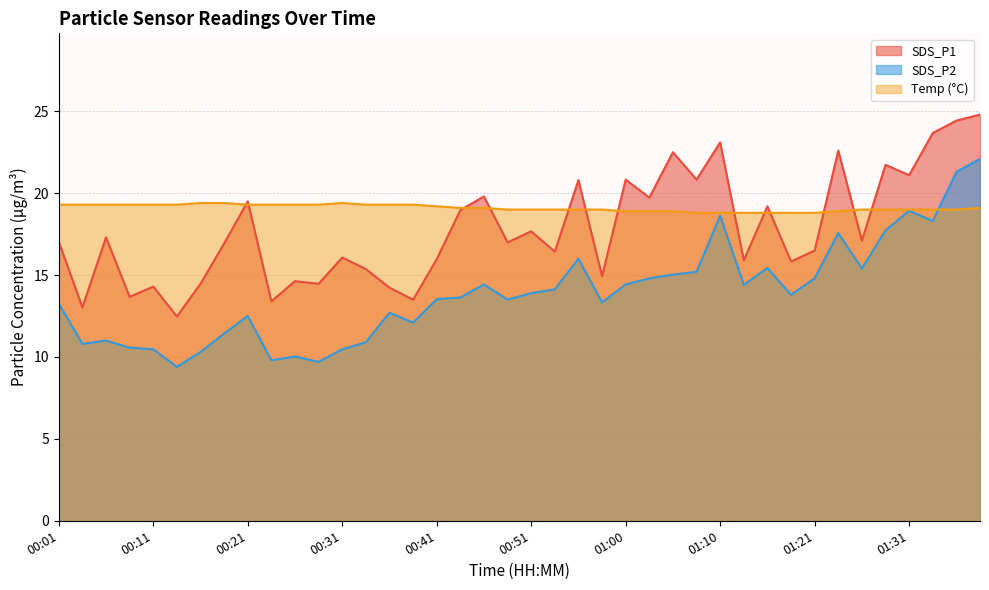

Where is SDS_P2 nearest to the value 15?

01:05